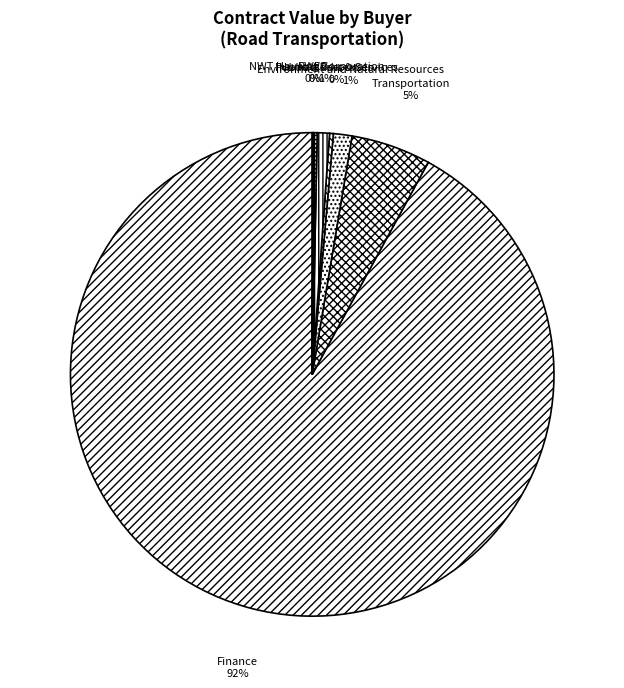

What is the majority slice?

Finance